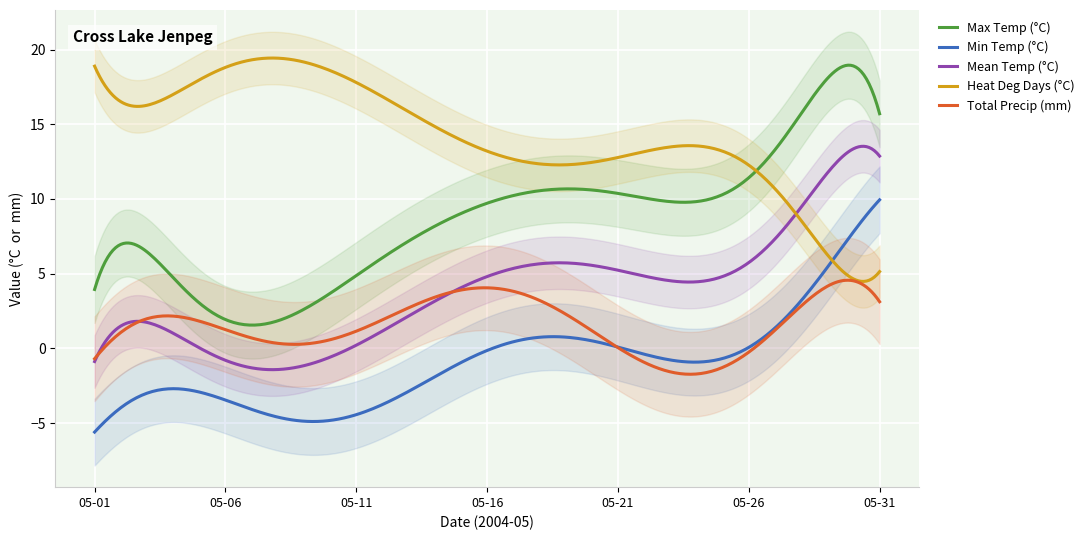

Which category has the highest value in the Total Precip (mm) series?

2004-05-30